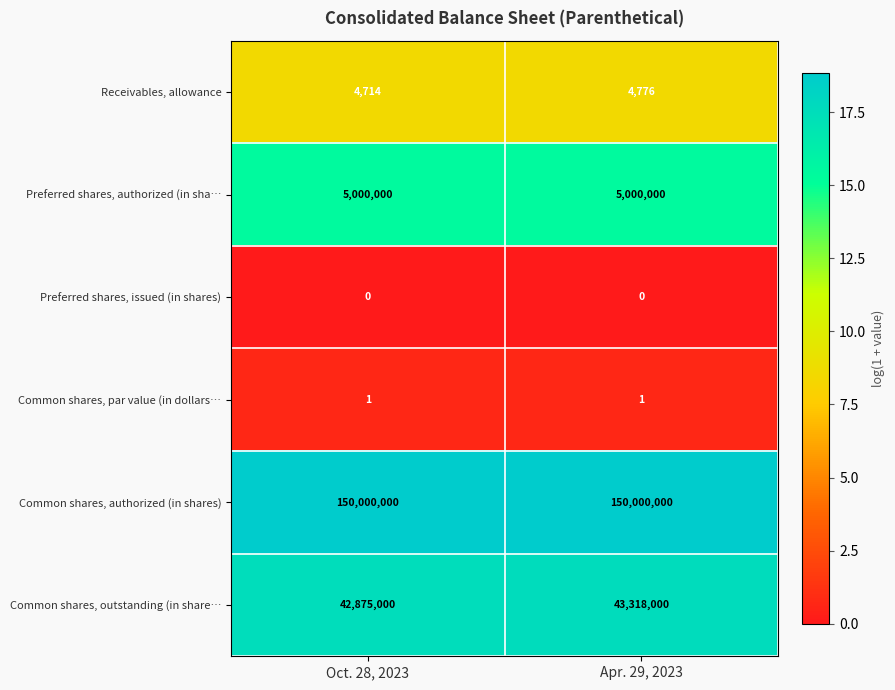

Between Oct. 28, 2023 and Apr. 29, 2023, which series saw the biggest shift?

Common shares, outstanding (in share…